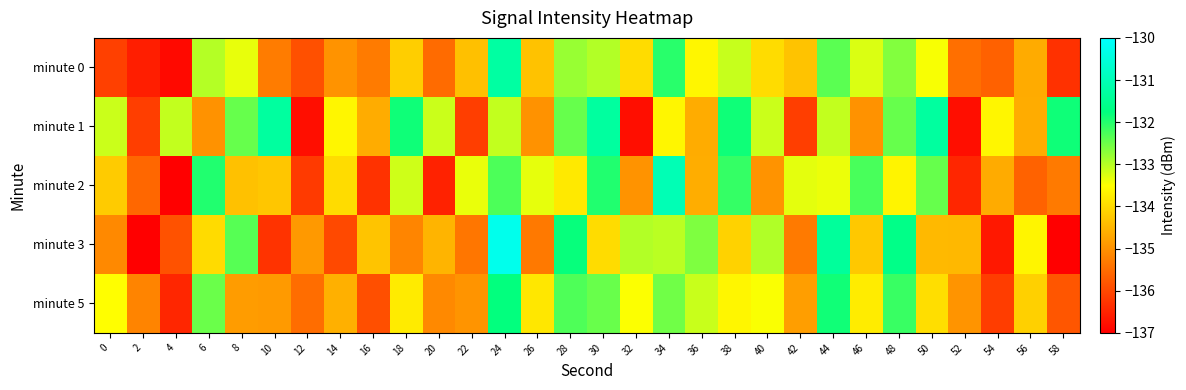

Reading left to right, what are all the values shown in this chart?

minute 0: 0=-136.1	2=-136.6	4=-136.9	6=-133.0	8=-133.3	10=-135.3	12=-135.9	14=-135.0	16=-135.3	18=-134.2	20=-135.5	22=-134.4	24=-131.3	26=-134.3	28=-132.8	30=-133.0	32=-134.0	34=-132.0	36=-133.6	38=-133.1	40=-134.0	42=-134.3	44=-132.4	46=-133.3	48=-132.6	50=-133.4	52=-135.5	54=-135.6	56=-134.6	58=-136.3
minute 1: 0=-133.1	2=-136.1	4=-133.1	6=-135.0	8=-132.5	10=-131.3	12=-136.8	14=-133.6	16=-134.6	18=-131.8	20=-133.1	22=-136.1	24=-133.1	26=-135.0	28=-132.5	30=-131.3	32=-136.8	34=-133.6	36=-134.6	38=-131.8	40=-133.1	42=-136.1	44=-133.1	46=-135.0	48=-132.5	50=-131.3	52=-136.8	54=-133.6	56=-134.6	58=-131.8
minute 2: 0=-134.2	2=-135.6	4=-137.2	6=-132.0	8=-134.3	10=-134.3	12=-136.2	14=-134.0	16=-136.3	18=-133.2	20=-136.5	22=-133.4	24=-132.3	26=-133.3	28=-133.8	30=-132.0	32=-135.0	34=-131.0	36=-134.6	38=-132.1	40=-135.0	42=-133.3	44=-133.4	46=-132.3	48=-133.6	50=-132.4	52=-136.5	54=-134.6	56=-135.6	58=-135.3
minute 3: 0=-135.1	2=-137.6	4=-135.9	6=-134.0	8=-132.3	10=-136.3	12=-134.9	14=-136.0	16=-134.3	18=-135.2	20=-134.5	22=-135.4	24=-130.3	26=-135.3	28=-131.8	30=-134.0	32=-133.0	34=-133.0	36=-132.6	38=-134.1	40=-133.0	42=-135.3	44=-131.4	46=-134.3	48=-131.6	50=-134.4	52=-134.5	54=-136.6	56=-133.6	58=-137.3
minute 5: 0=-133.5	2=-135.2	4=-136.5	6=-132.5	8=-134.8	10=-134.9	12=-135.5	14=-134.6	16=-135.9	18=-133.8	20=-135.1	22=-135.0	24=-131.8	26=-133.8	28=-132.3	30=-132.5	32=-133.5	34=-132.5	36=-133.1	38=-133.6	40=-133.5	42=-134.8	44=-131.9	46=-133.8	48=-132.1	50=-133.9	52=-135.0	54=-136.1	56=-134.1	58=-135.8